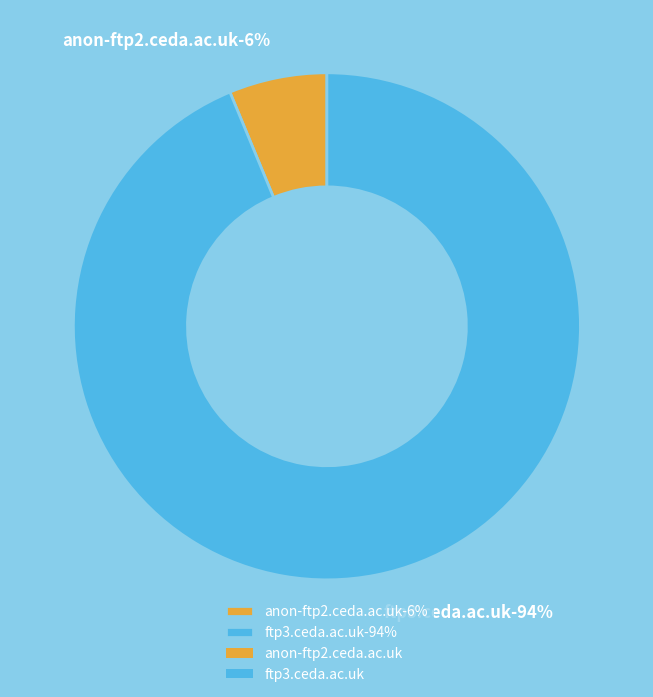

Do anon-ftp2.ceda.ac.uk and ftp3.ceda.ac.uk together represent more than half of the pie?

Yes